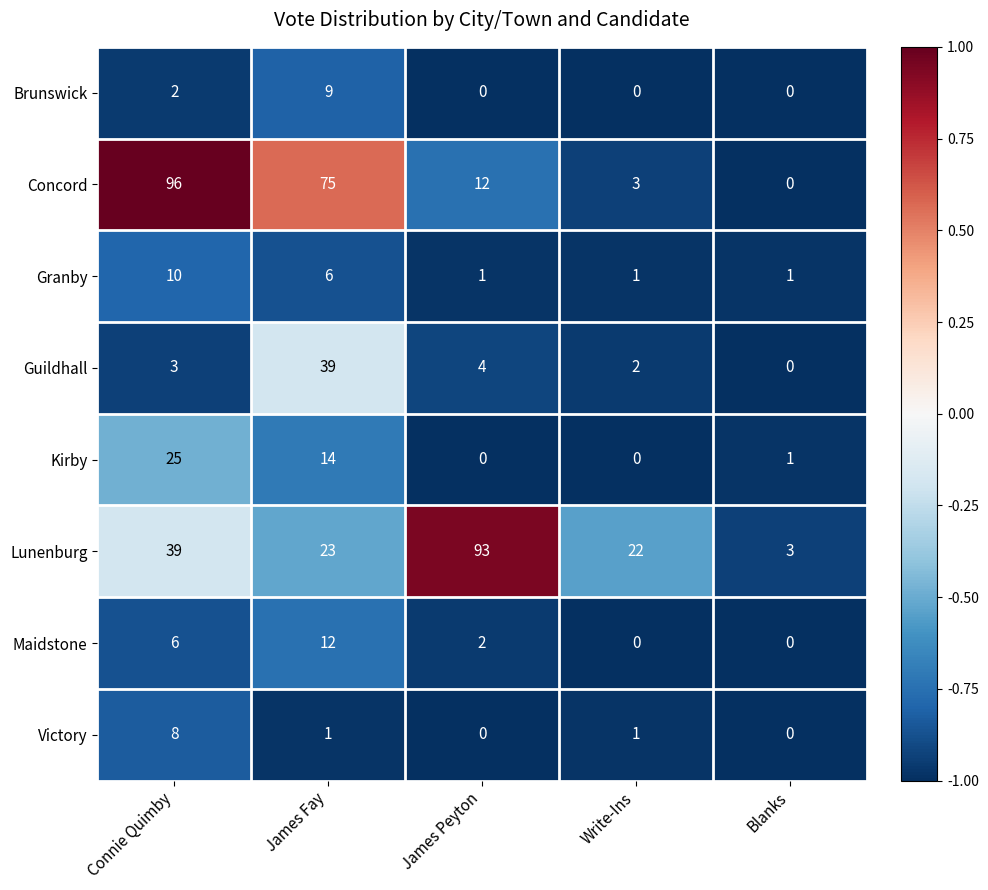

Which series has the largest range (max minus min)?

Concord